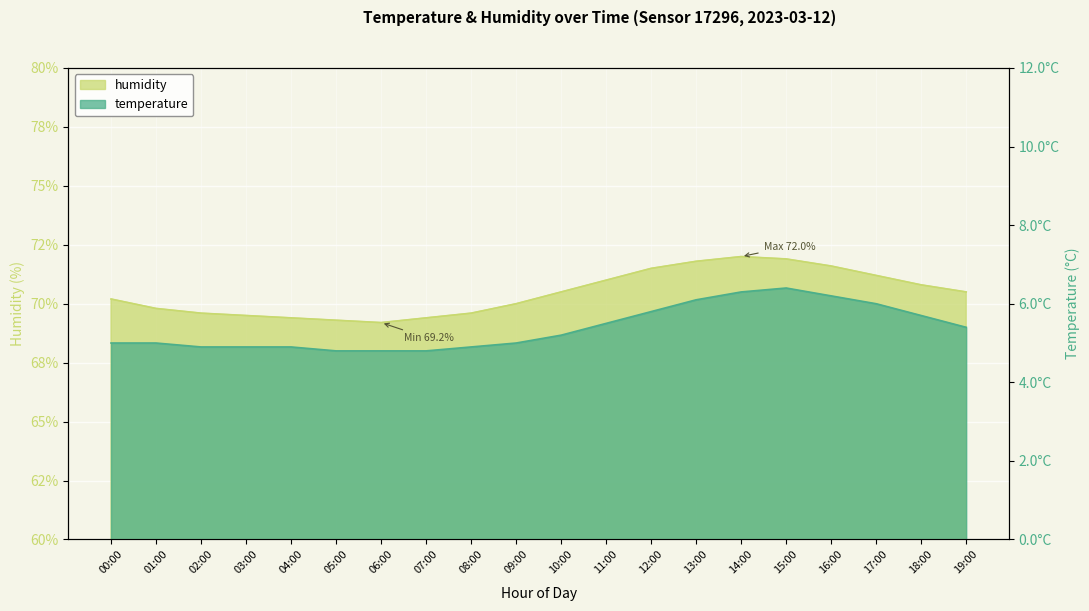

At 03:00, list the series in order from largest to smallest.

humidity, temperature